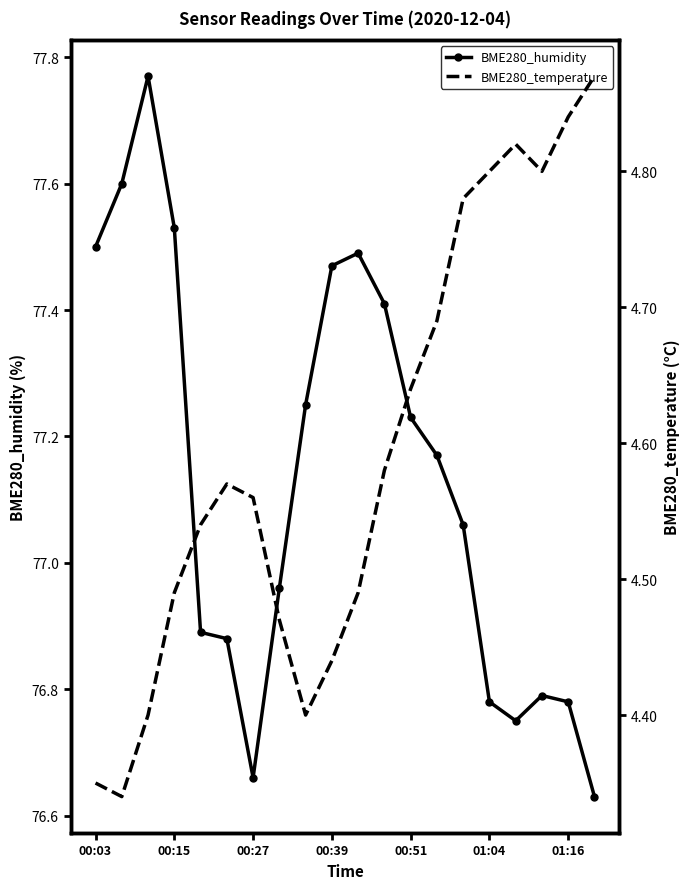

At how many categories does at least one series exceed 50?

20